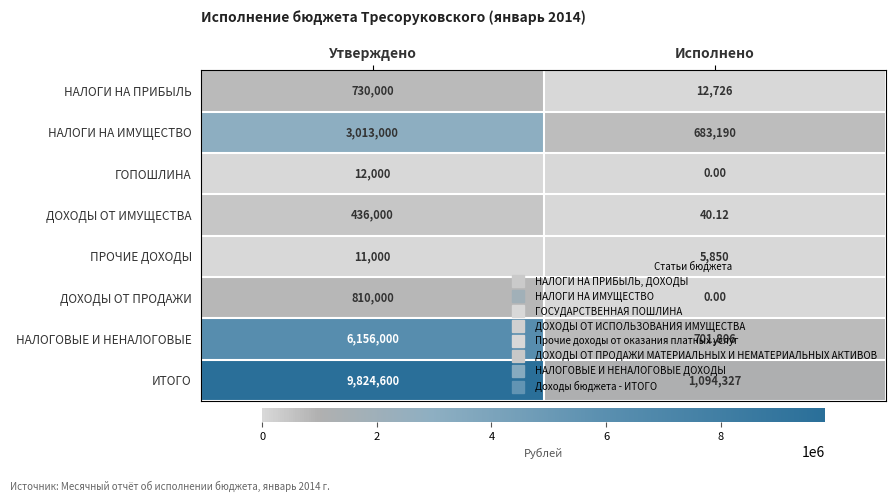

Which series changed the most between Утверждено and Исполнено?

ИТОГО